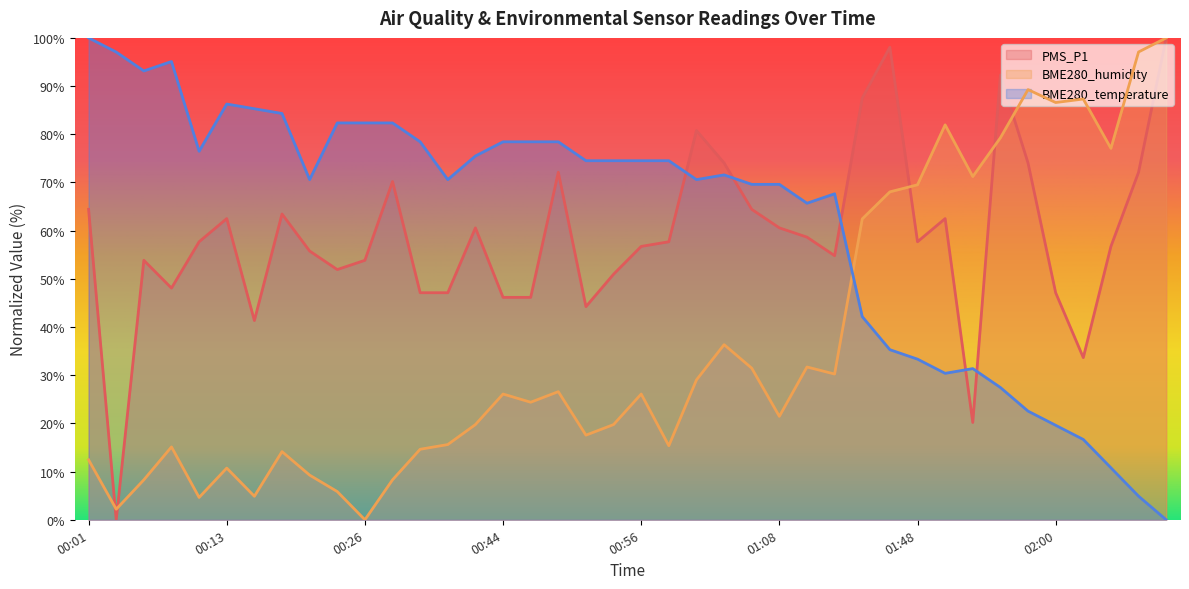

How many intersections are there between PMS_P1 and BME280_temperature?

5